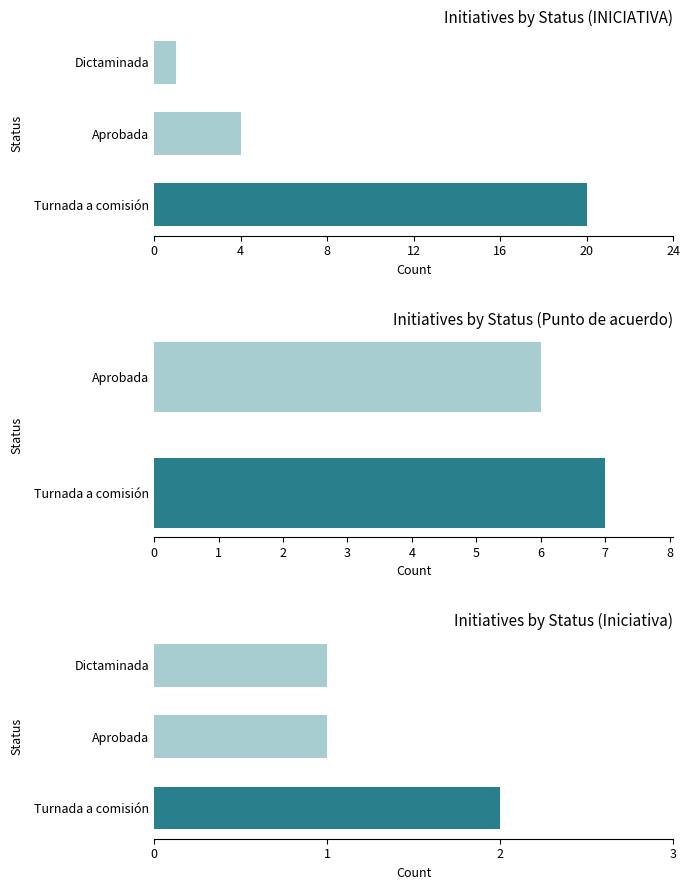

What are all the series names shown in the legend?

INICIATIVA, Punto de acuerdo, Iniciativa